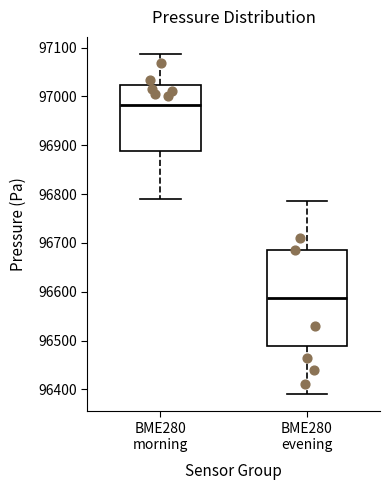

Reading left to right, read every box against the y-axis: the position of its median line, the range the box covers, and the ends of its whiskers. The values are not printed on the chart, so give them approximately, as read against the axis.

BME280 morning: median 96980, box 96890 to 97020, whiskers 96790 to 97090
BME280 evening: median 96590, box 96490 to 96690, whiskers 96390 to 96790